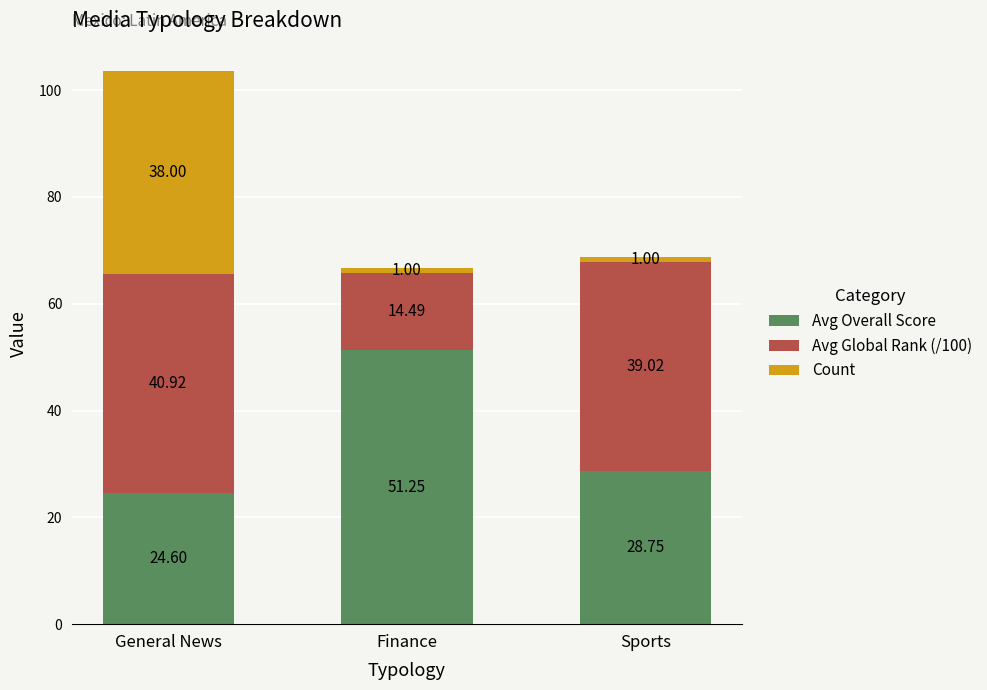

How many data points does each series have?

3